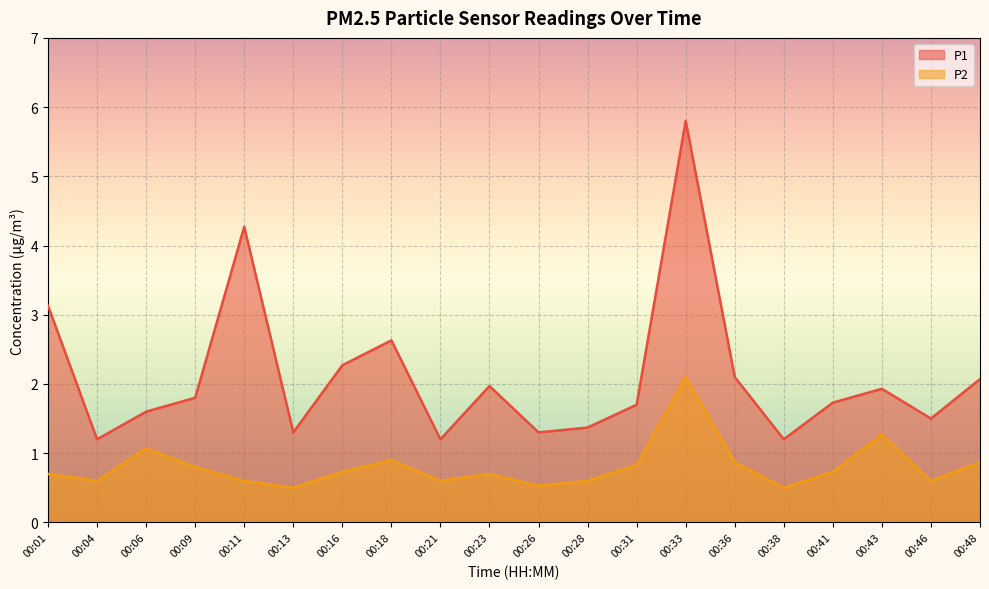

Reading left to right, transcribe all the data shown in this chart.

P1: 00:01=3.1	00:04=1.2	00:06=1.6	00:09=1.8	00:11=4.3	00:13=1.3	00:16=2.3	00:18=2.6	00:21=1.2	00:23=2.0	00:26=1.3	00:28=1.4	00:31=1.7	00:33=5.8	00:36=2.1	00:38=1.2	00:41=1.7	00:43=1.9	00:46=1.5	00:48=2.1
P2: 00:01=0.7	00:04=0.6	00:06=1.1	00:09=0.8	00:11=0.6	00:13=0.5	00:16=0.7	00:18=0.9	00:21=0.6	00:23=0.7	00:26=0.5	00:28=0.6	00:31=0.8	00:33=2.1	00:36=0.9	00:38=0.5	00:41=0.7	00:43=1.3	00:46=0.6	00:48=0.9